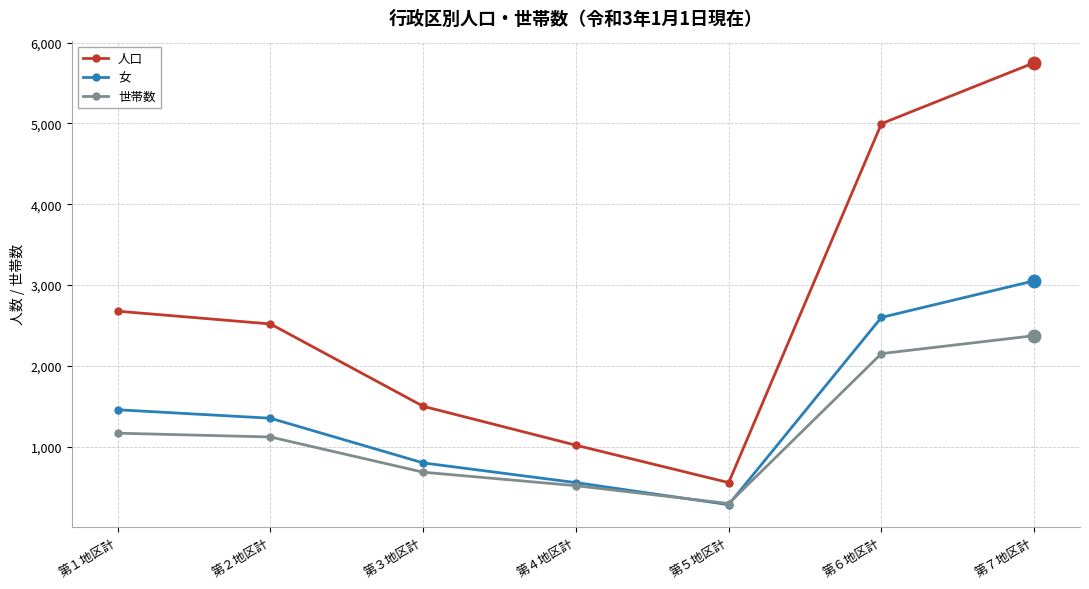

True or false: 世帯数 and 人口 intersect in this chart.

False